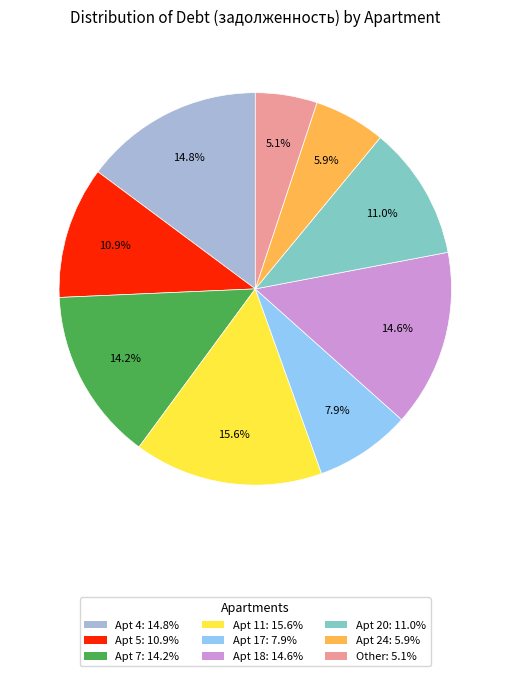

Does any single category account for the majority?

No